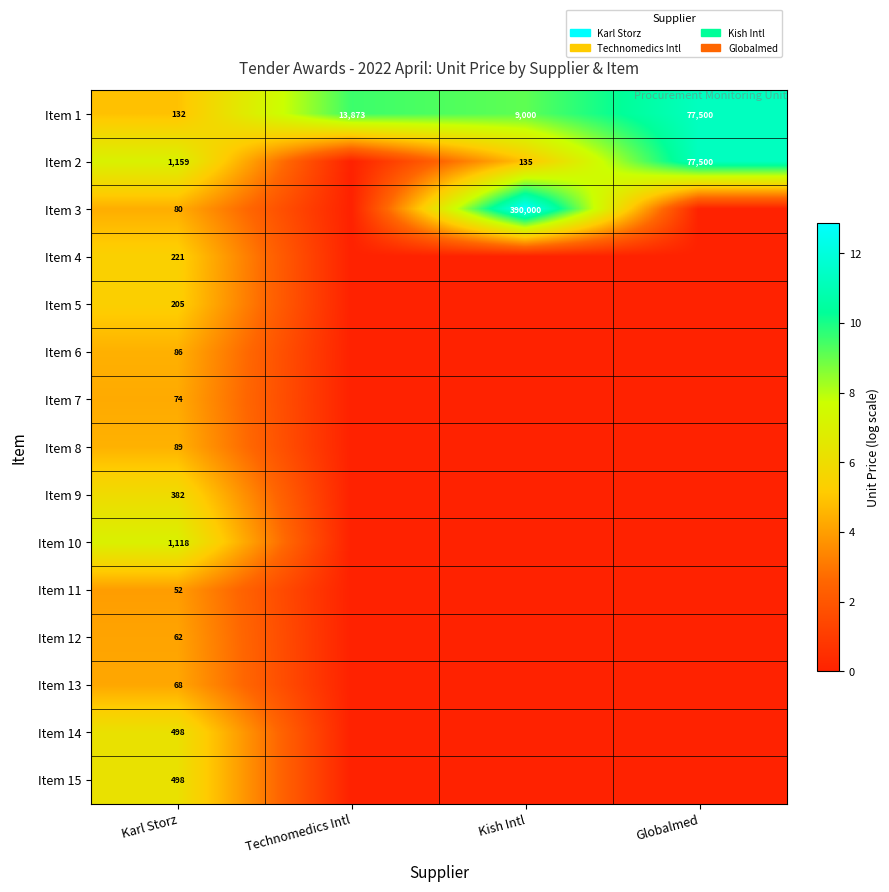

What is the total value across all series at Karl Storz?

4724